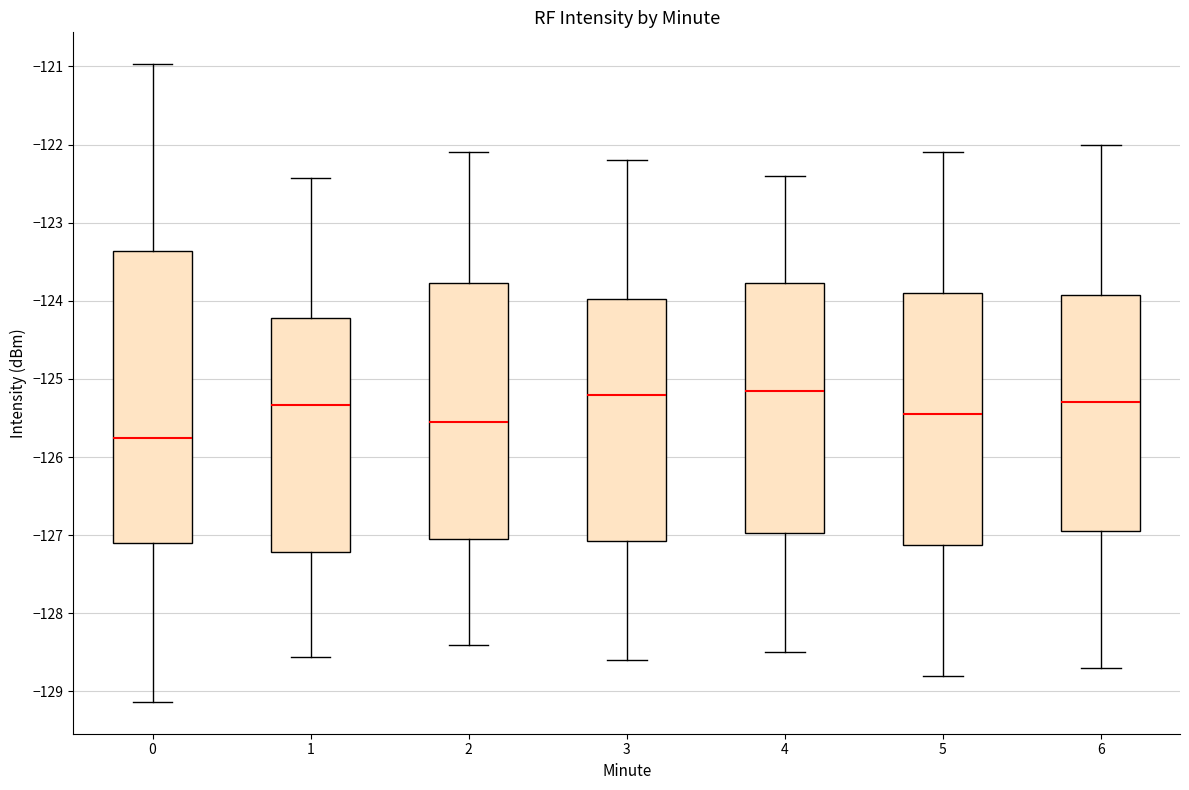

Reading left to right, transcribe this box plot: for each box, give where its median line is, the range the box spans, and where its two whiskers end, as read against the y-axis. The values are not printed on the chart, so give them approximately, as read against the axis.

0: median -125.8, box -127.1 to -123.4, whiskers -129.1 to -121.0
1: median -125.3, box -127.2 to -124.2, whiskers -128.6 to -122.4
2: median -125.5, box -127.0 to -123.8, whiskers -128.4 to -122.1
3: median -125.2, box -127.1 to -124.0, whiskers -128.6 to -122.2
4: median -125.1, box -127.0 to -123.8, whiskers -128.5 to -122.4
5: median -125.4, box -127.1 to -123.9, whiskers -128.8 to -122.1
6: median -125.3, box -126.9 to -123.9, whiskers -128.7 to -122.0